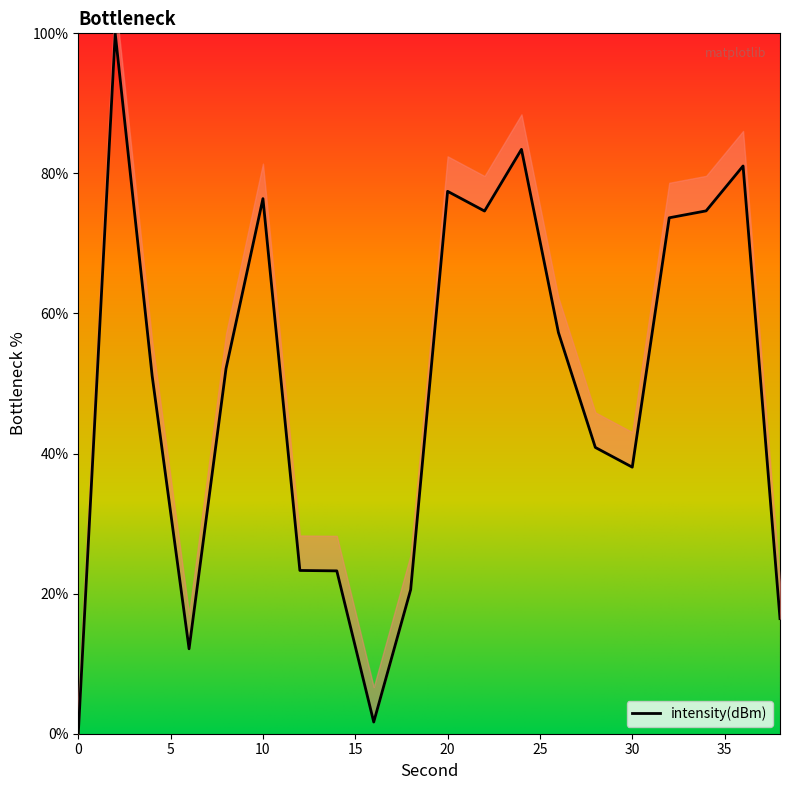

Where is the data nearest to the value 50?

4